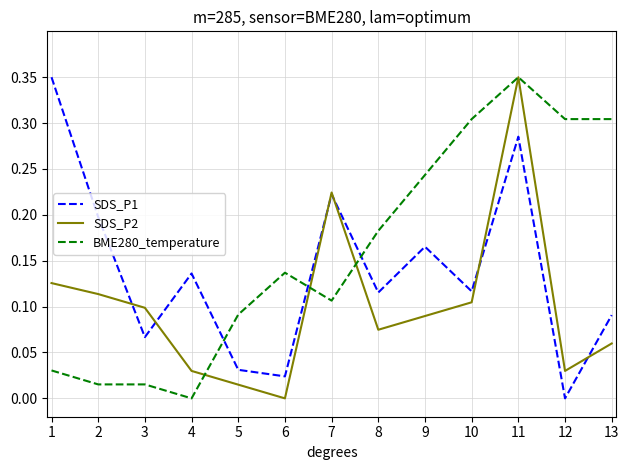

What is the sum of the SDS_P1 values at 11 and 8?

0.4